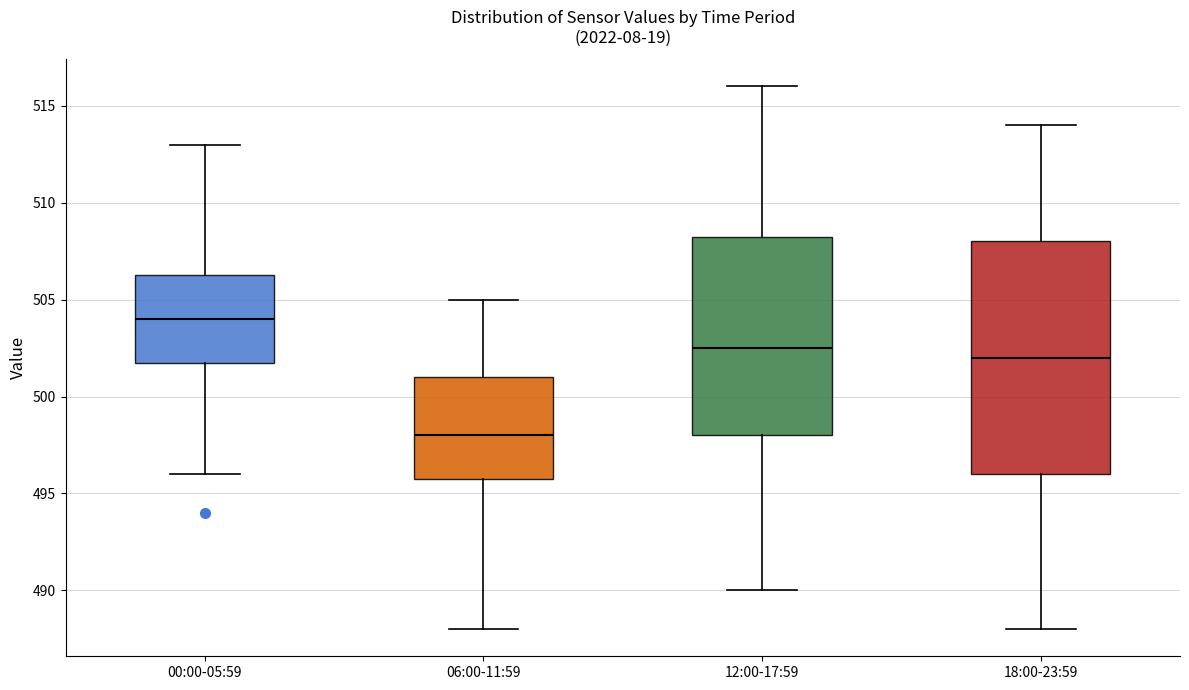

Reading left to right, read every box against the y-axis: the position of its median line, the range the box covers, and the ends of its whiskers. The values are not printed on the chart, so give them approximately, as read against the axis.

00:00-05:59: median 504.0, box 502.0 to 506.5, whiskers 496.0 to 513.0
06:00-11:59: median 498.0, box 496.0 to 501.0, whiskers 488.0 to 505.0
12:00-17:59: median 502.5, box 498.0 to 508.5, whiskers 490.0 to 516.0
18:00-23:59: median 502.0, box 496.0 to 508.0, whiskers 488.0 to 514.0